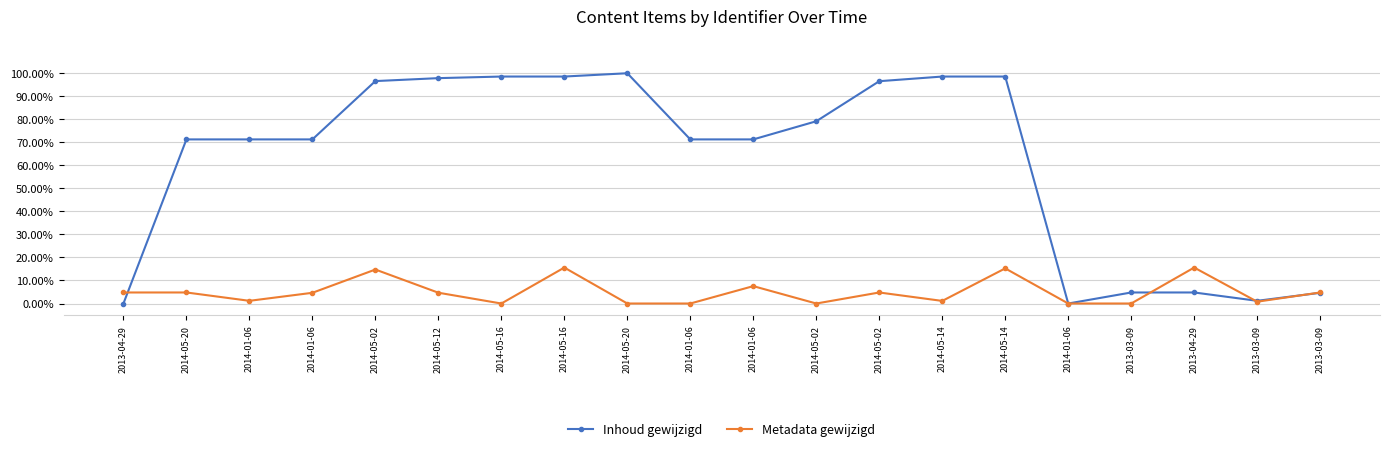

What is the greatest value displayed?

1.0